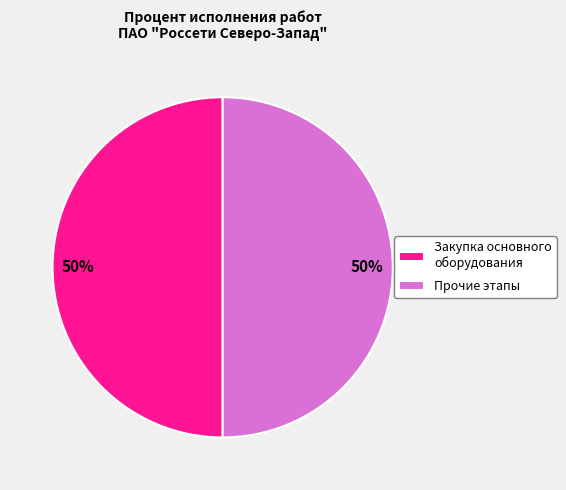

How many slices are in this pie chart?

2